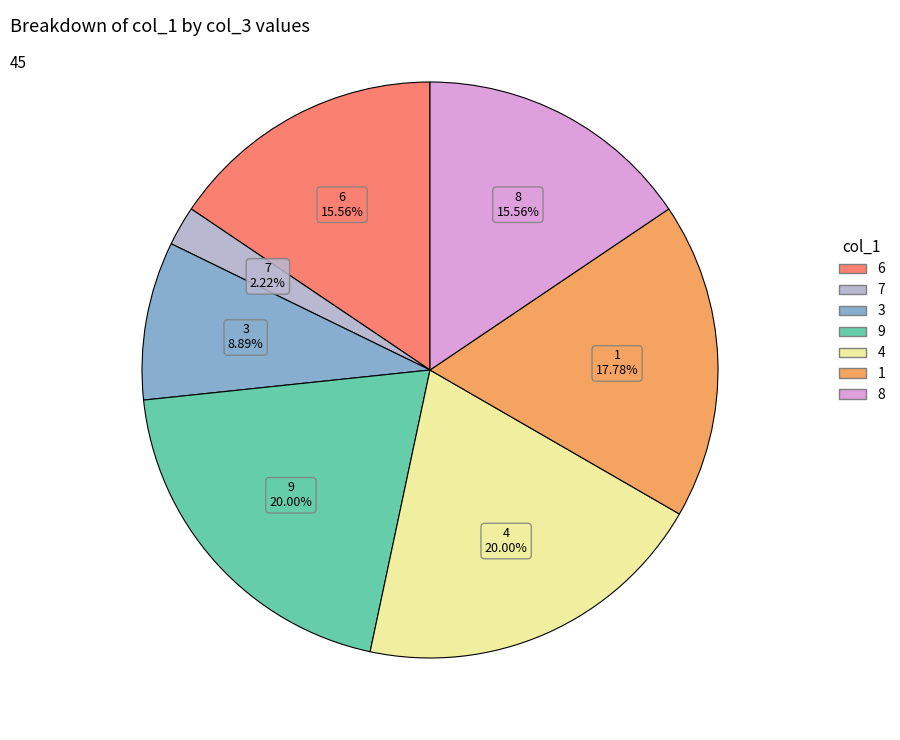

Is there any slice that represents more than half of the pie?

No